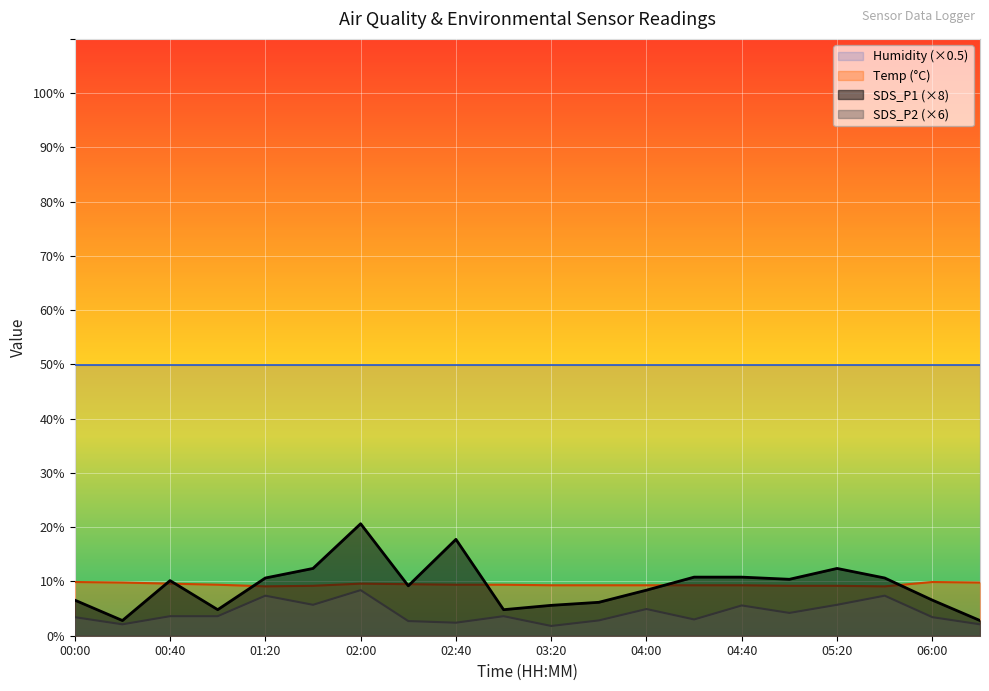

At which label is SDS_P1 closest to 11?

04:20